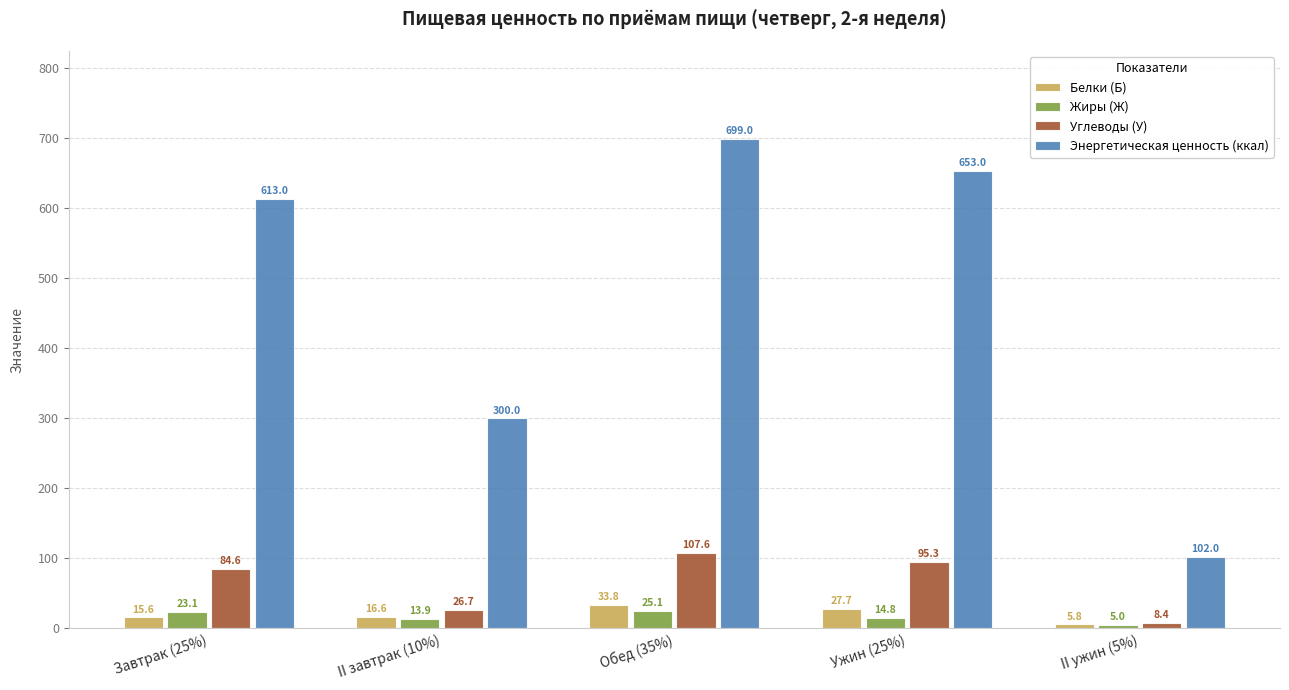

True or false: Энергетическая ценность (ккал) has a value of 909.2 at Завтрак (25%).

False